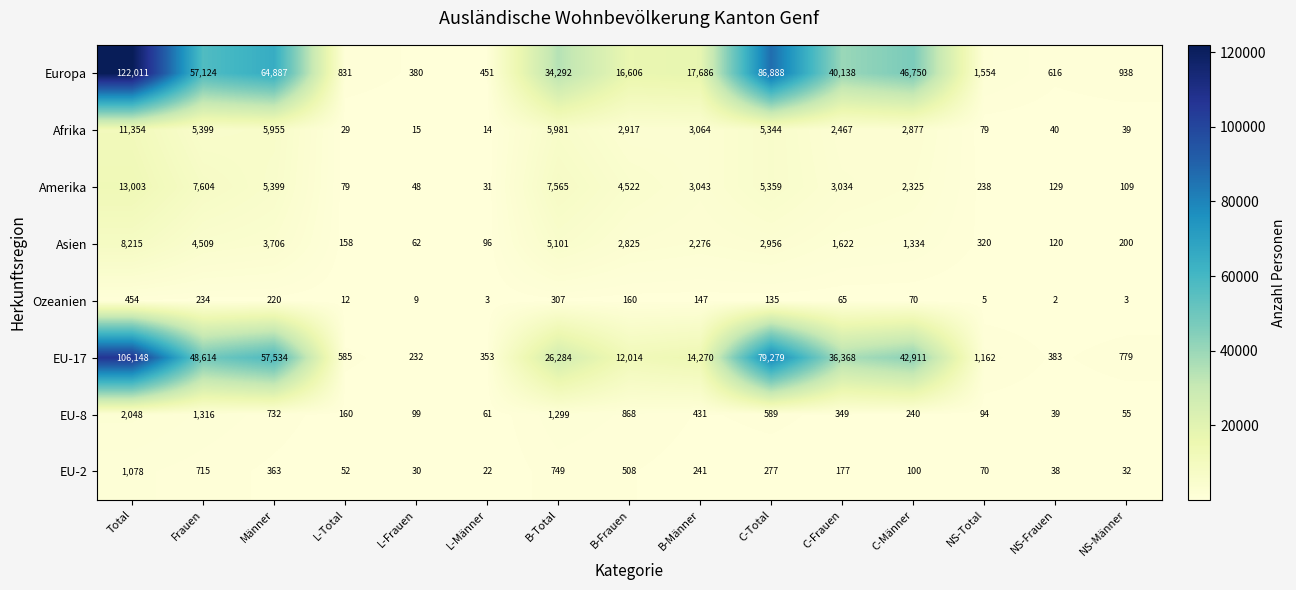

Which series changed the most between B-Total and B-Männer?

Europa